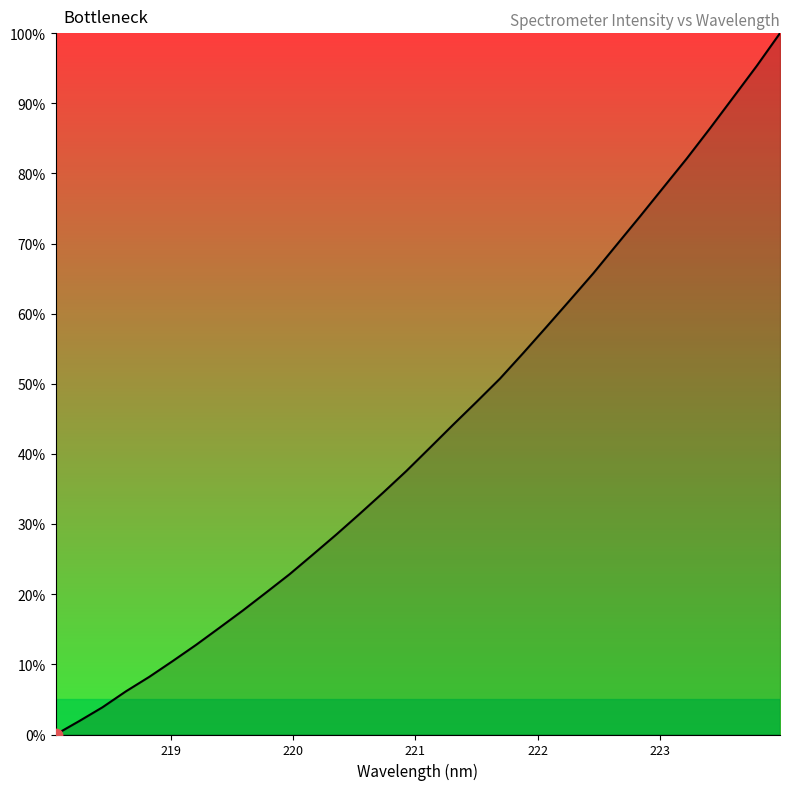

What is the difference between the maximum and minimum values?

100.0